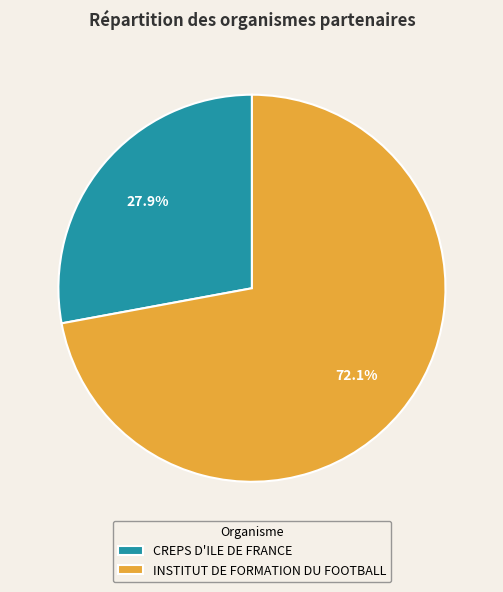

Which category accounts for the majority?

INSTITUT DE FORMATION DU FOOTBALL